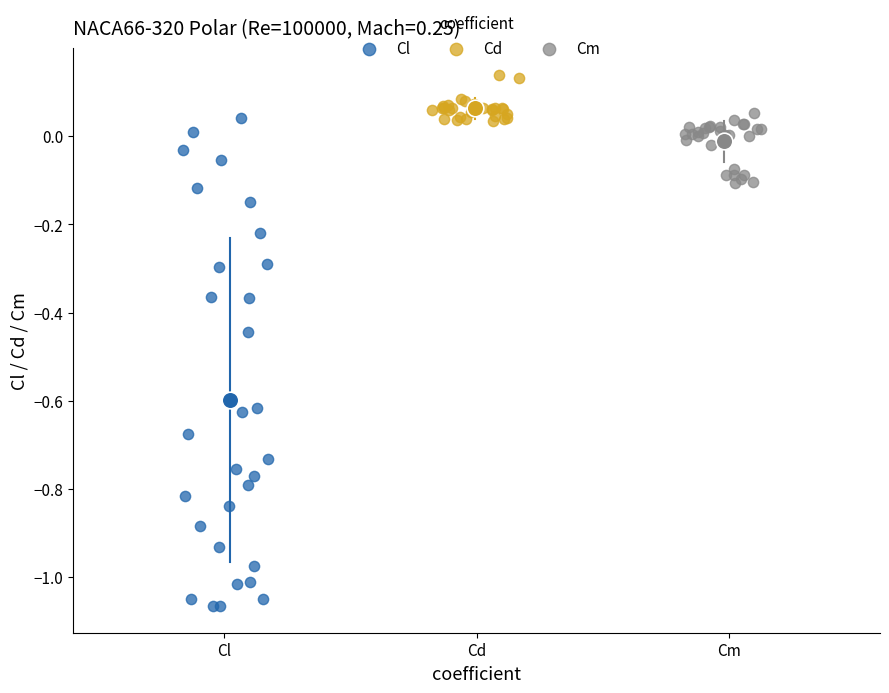

Which series contains the lowest Y value?

Cl